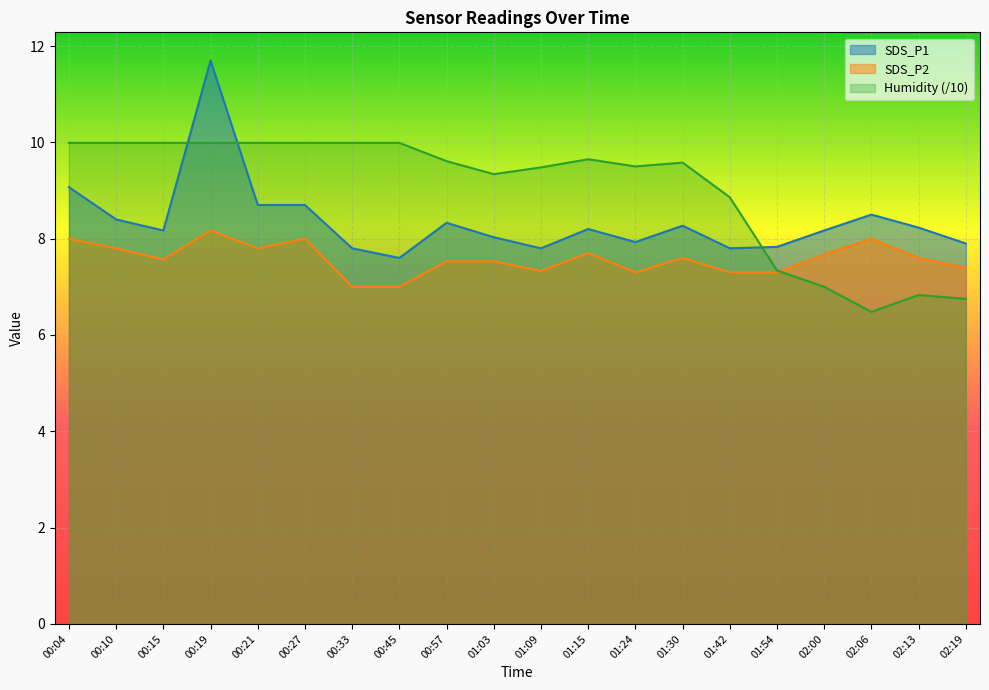

At which label does SDS_P1 reach its minimum?

00:45